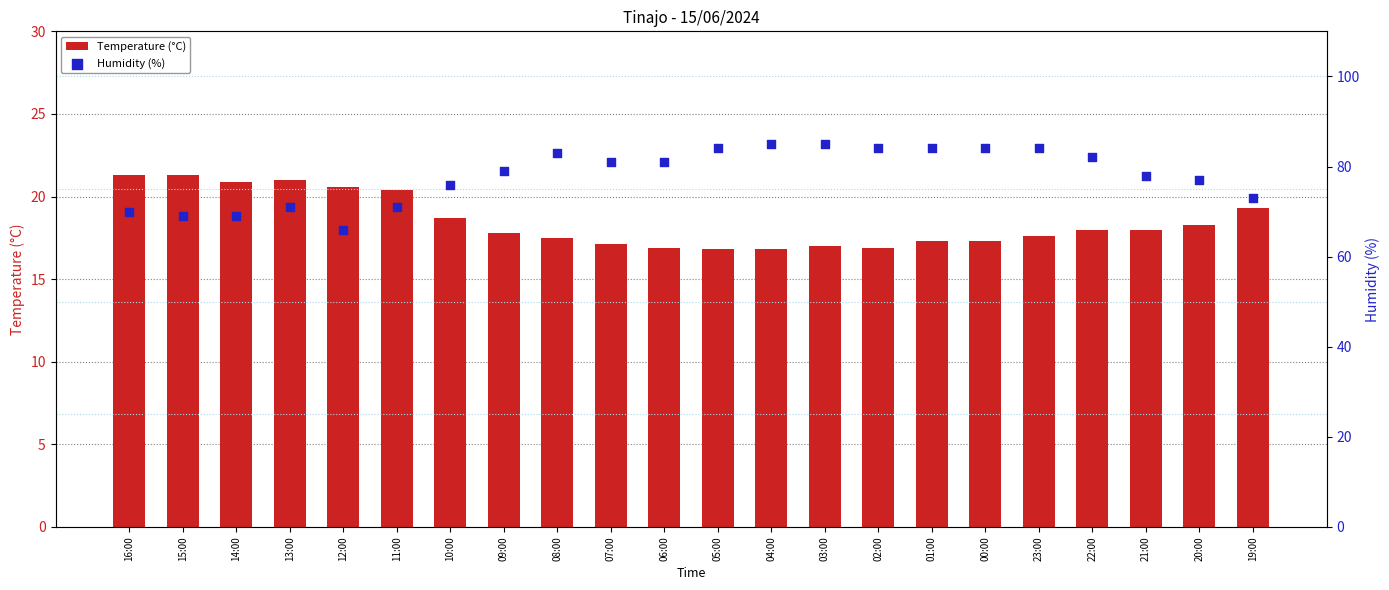

Which series has the largest Y range (max minus min)?

Humidity (%)